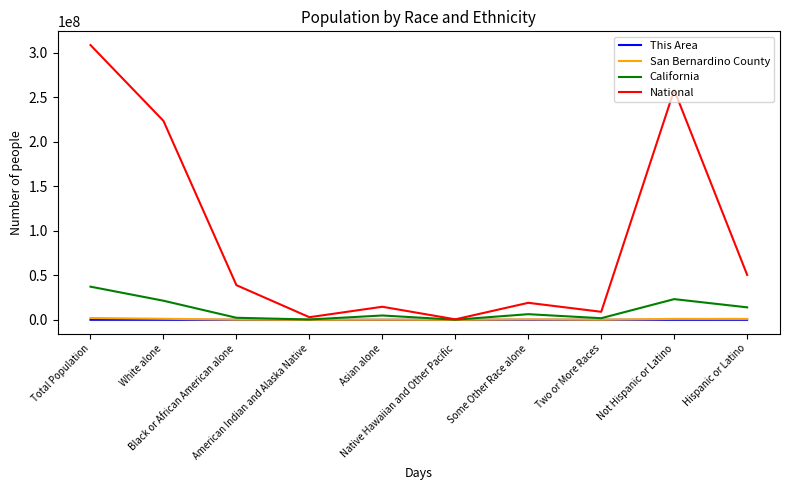

Which series has the largest range (max minus min)?

National